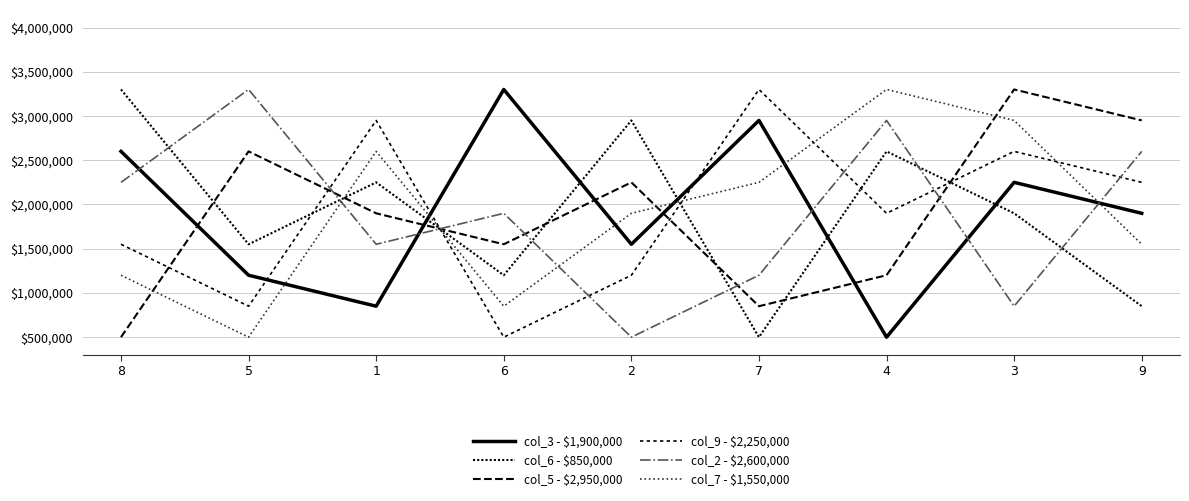

What value does the col_5 - $2,950,000 series have at 6, to the nearest 50?

1550000